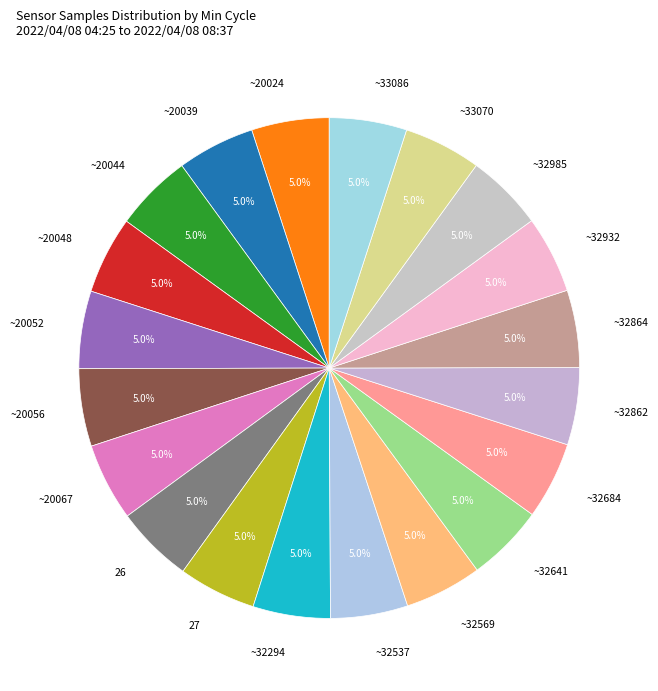

What is the ratio of the value at ~32641 to the value at ~32985?

1.0